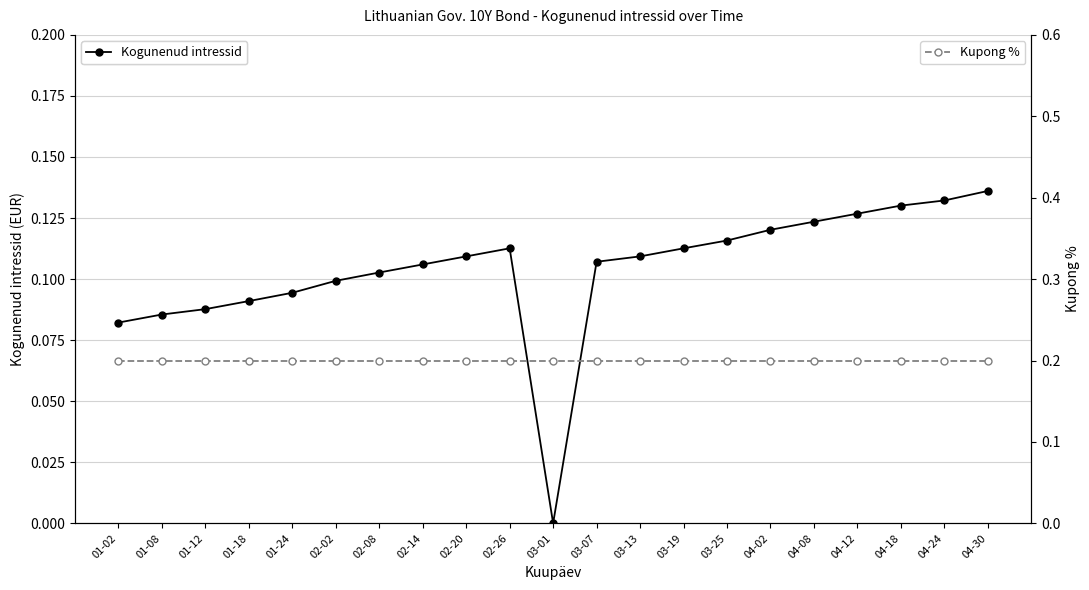

Which series has the widest spread of values?

Kogunenud intressid